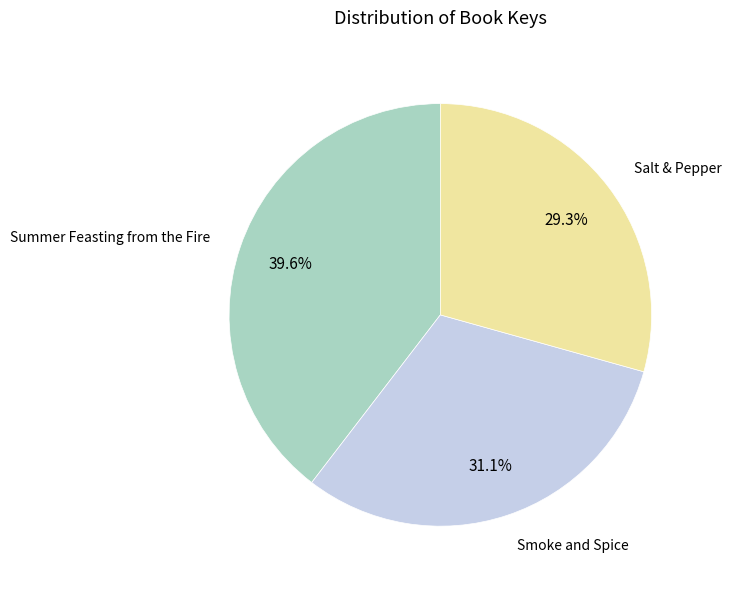

To the nearest percent, what portion does Summer Feasting from the Fire represent?

40%